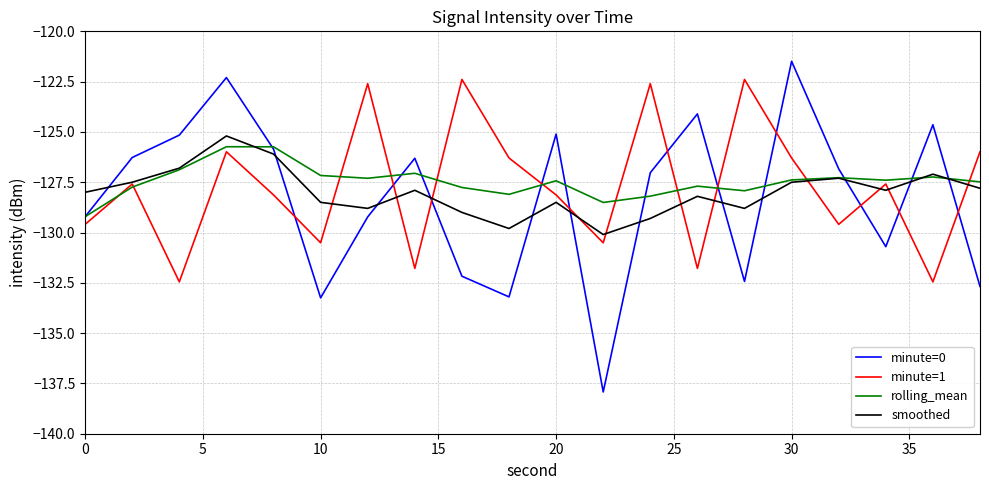

What is the smallest value displayed?

-137.9